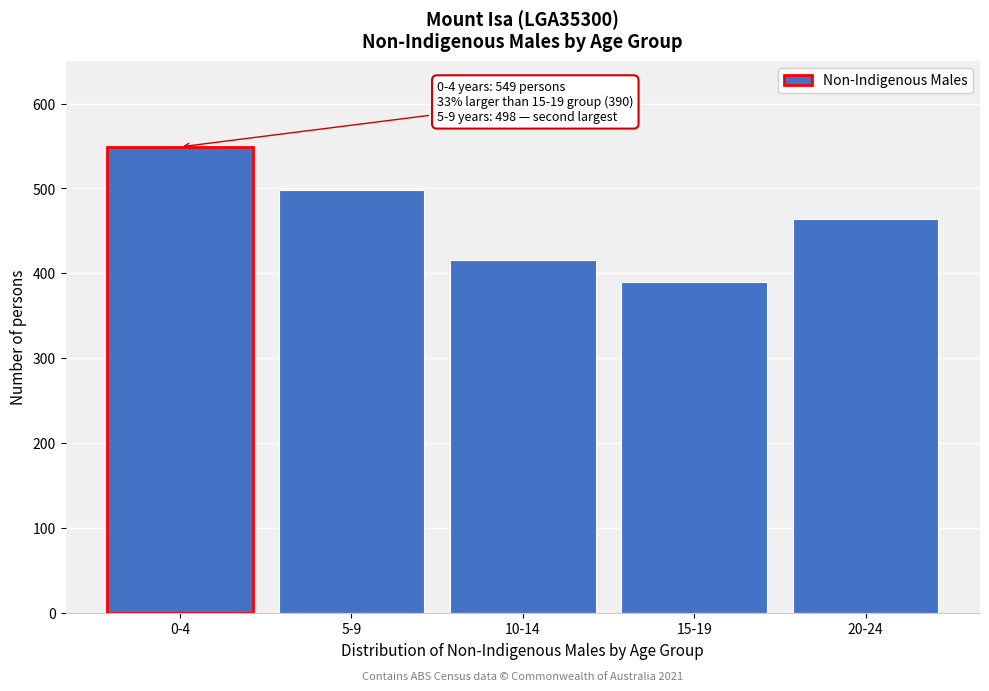

Reading right to left, what are all the values shown in this chart?

20-24=464	15-19=390	10-14=416	5-9=498	0-4=549